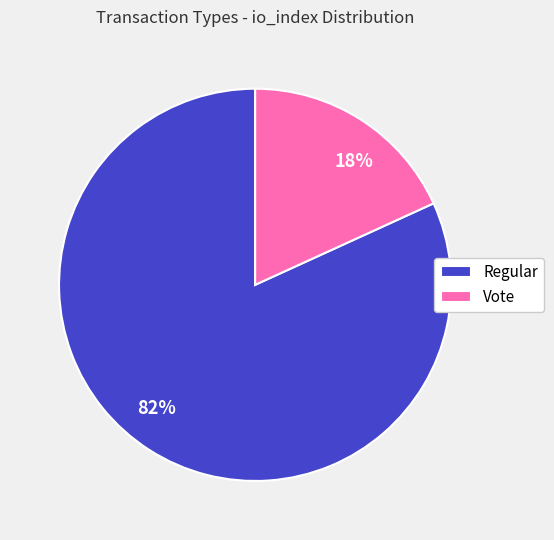

To the nearest percent, what percentage of the pie is Vote?

18%